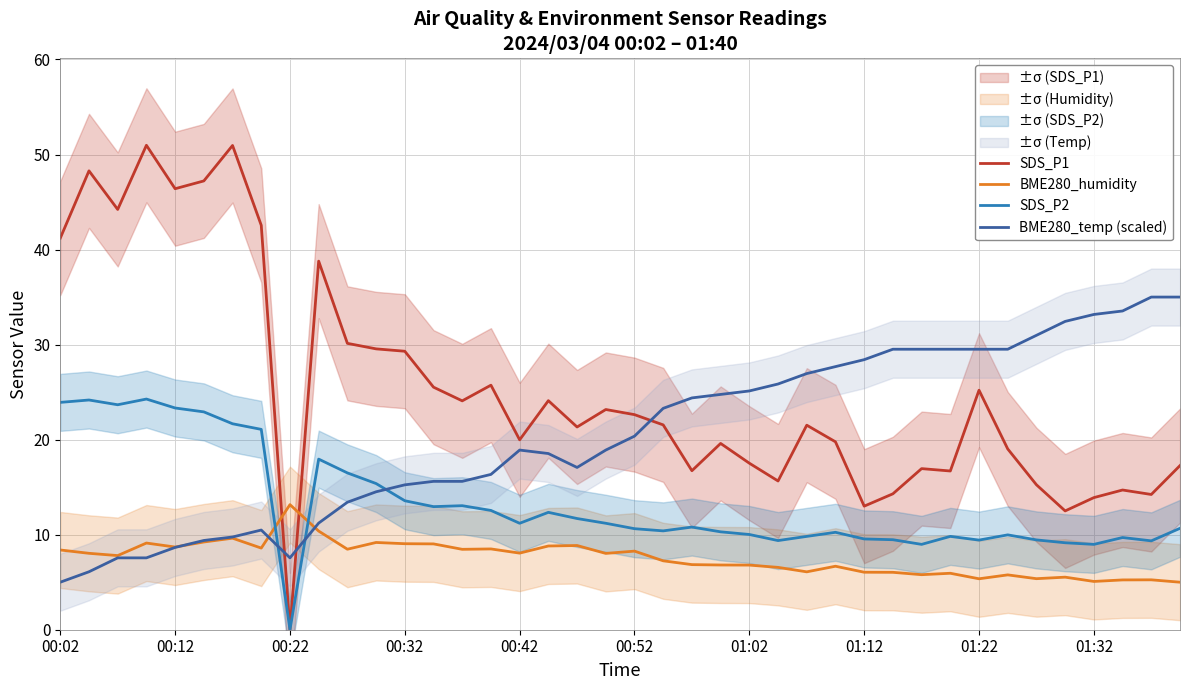

After their last crossing, which series has the higher values: SDS_P1 or BME280_humidity?

SDS_P1